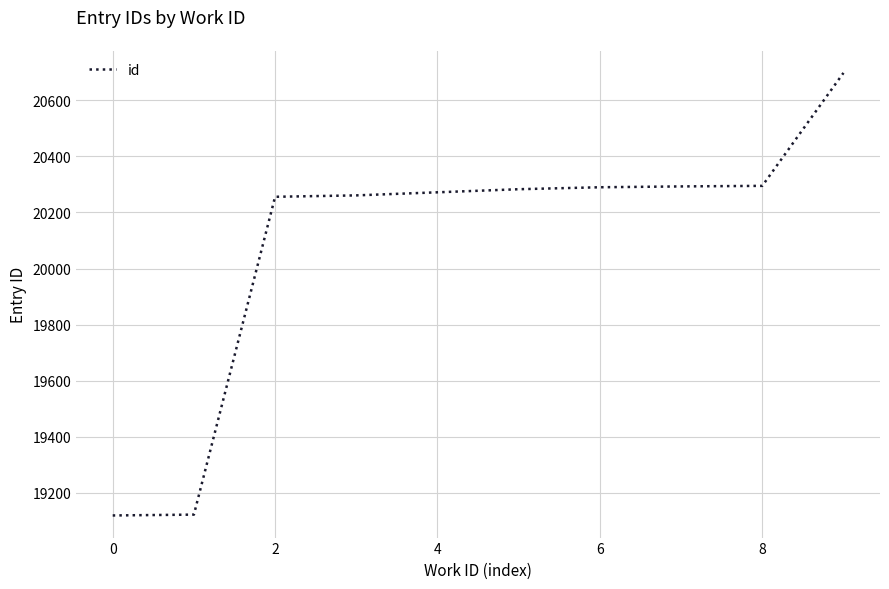

What is the difference between the maximum and minimum values?

1579